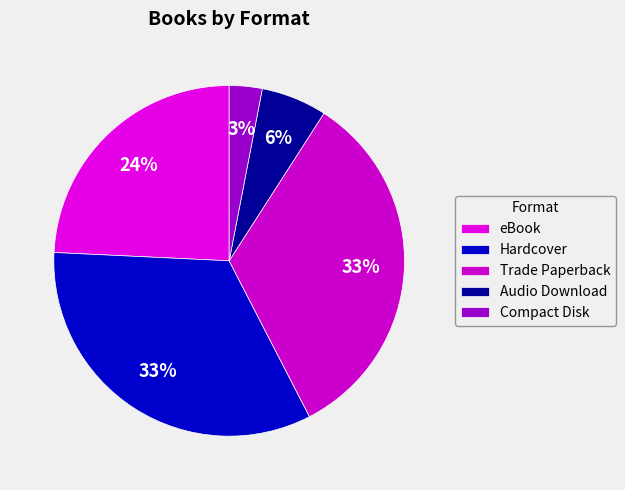

To the nearest percent, what is the average slice percentage?

20%